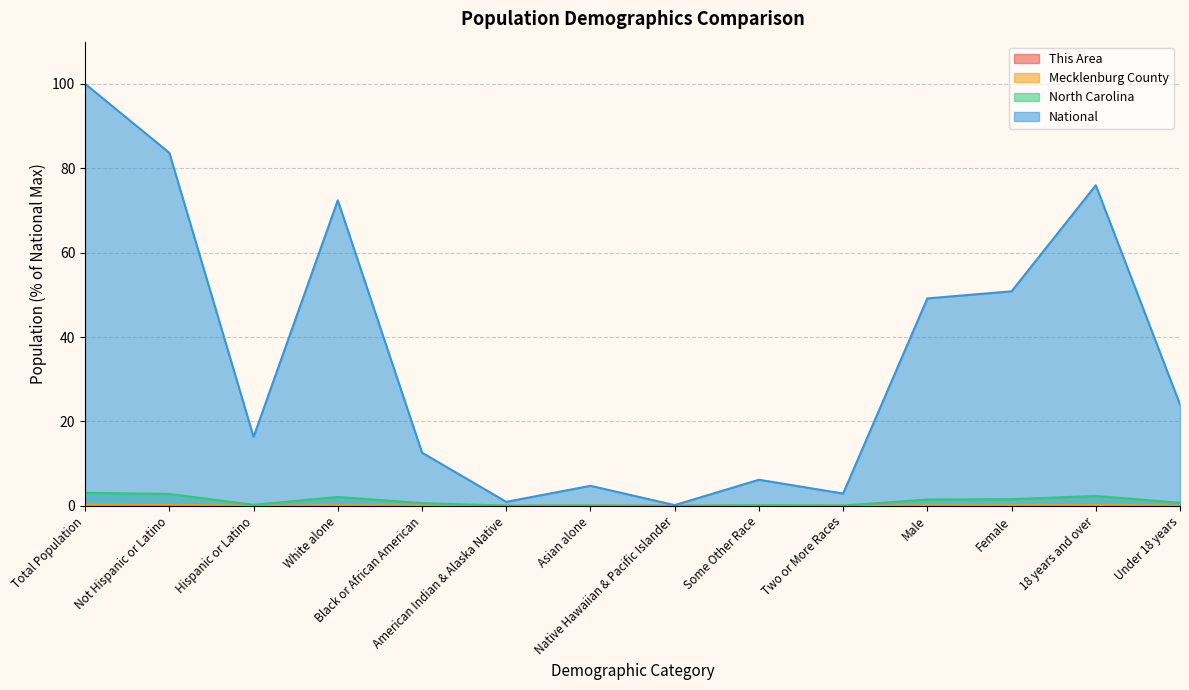

Which series has the largest total across all categories?

National